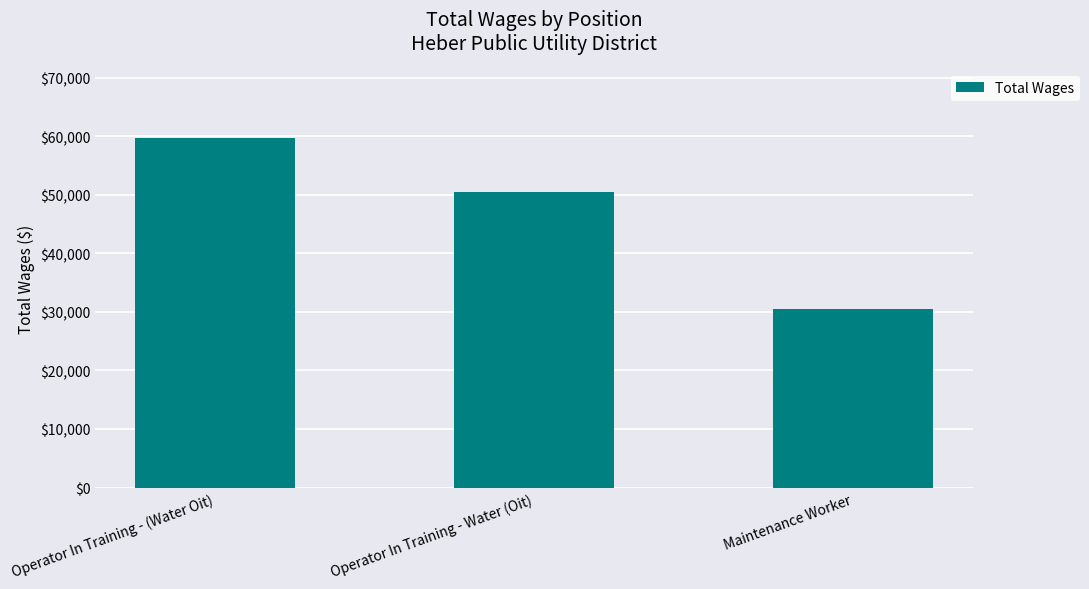

Reading left to right, what are all the values shown in this chart?

Operator In Training - (Water Oit)=59642	Operator In Training - Water (Oit)=50499	Maintenance Worker=30484